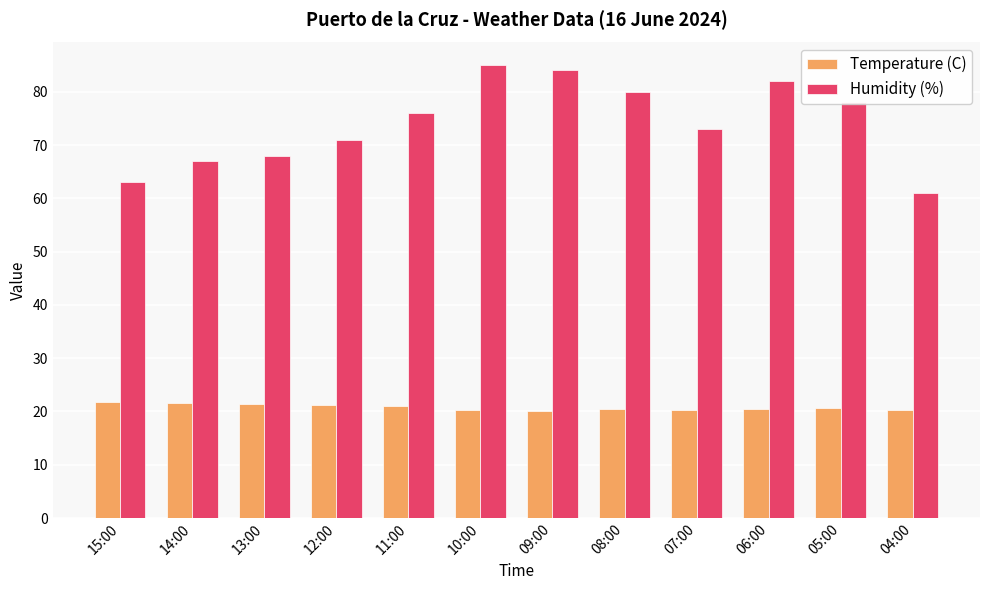

What is the label of the 2nd bar from the right?

05:00